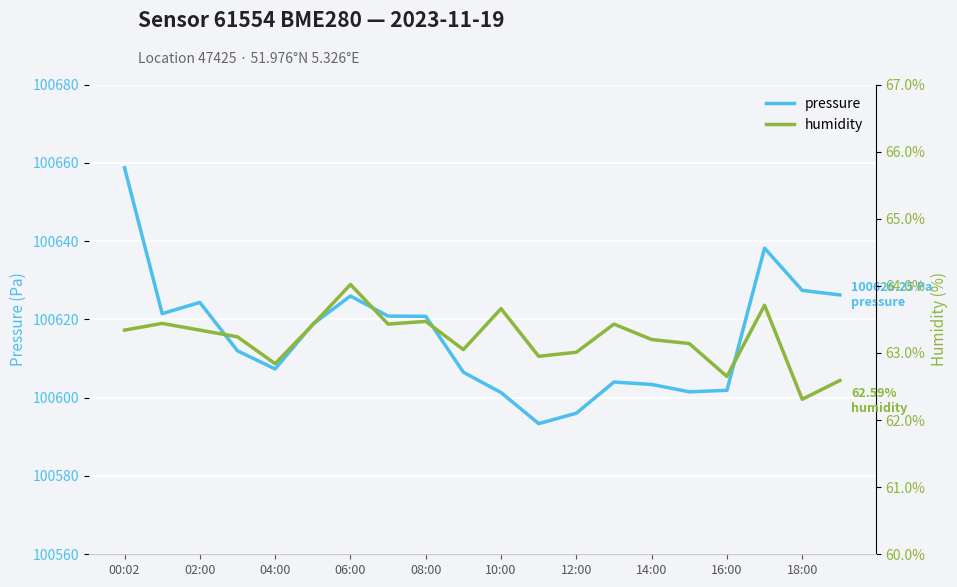

Between 08:00 and 00:02, which is larger?

00:02